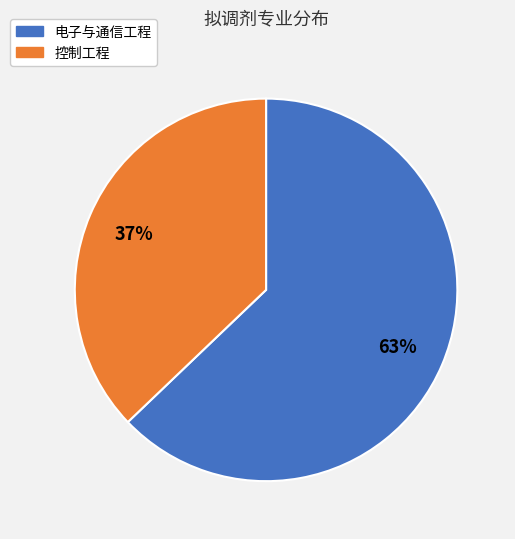

Does 电子与通信工程 account for over 50% of the chart?

Yes